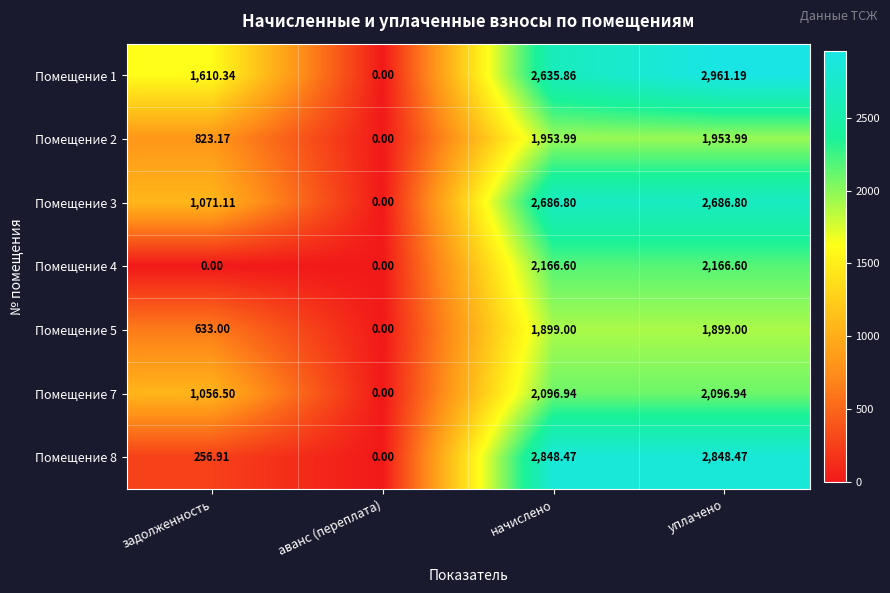

At начислено, list the series in order from smallest to largest.

Помещение 5, Помещение 2, Помещение 7, Помещение 4, Помещение 1, Помещение 3, Помещение 8